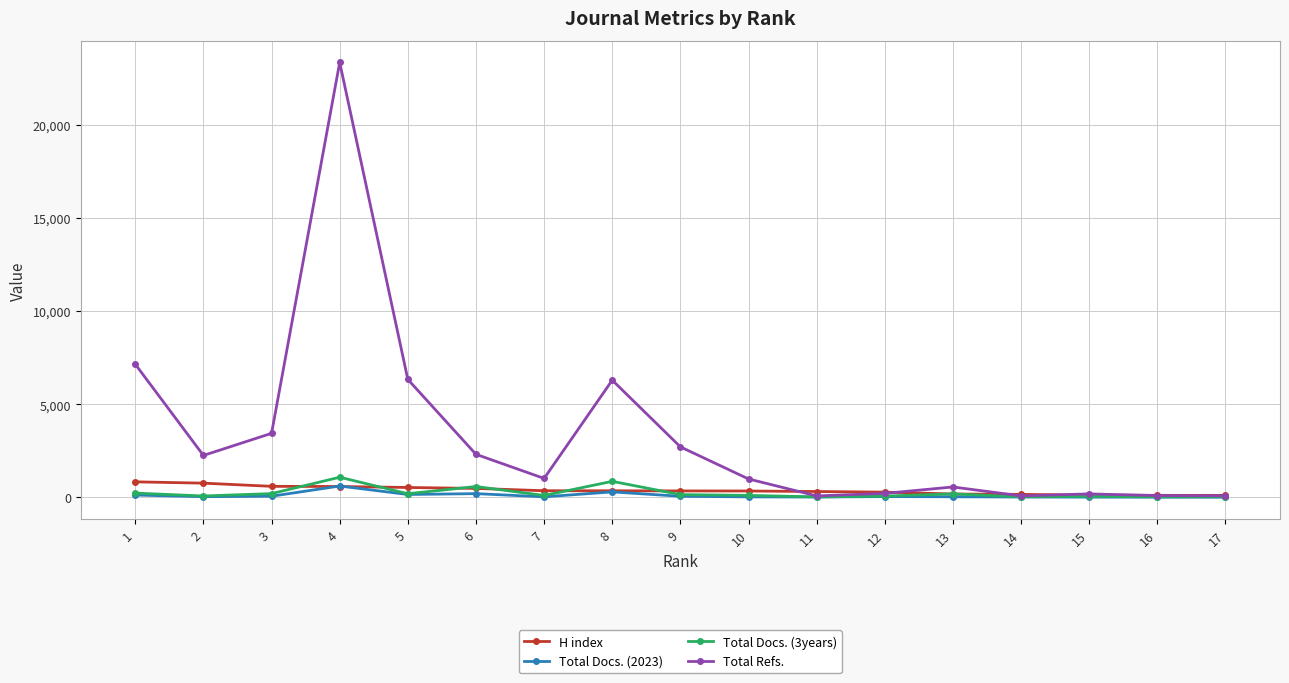

True or false: Total Refs. has a value of 609 at 10.

False